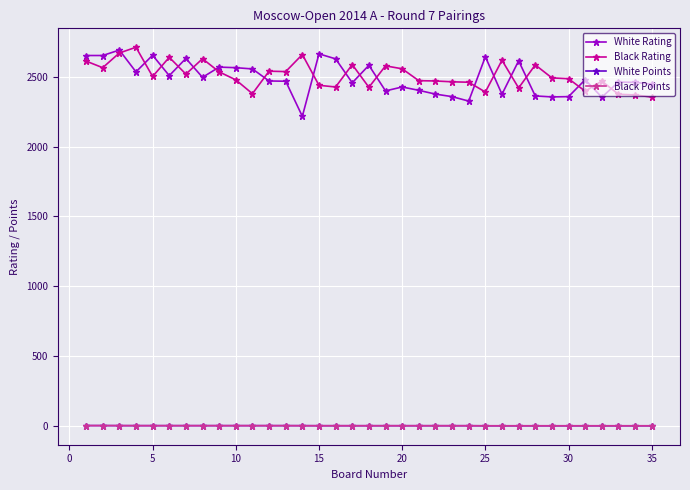

Does the chart have visible grid lines?

Yes